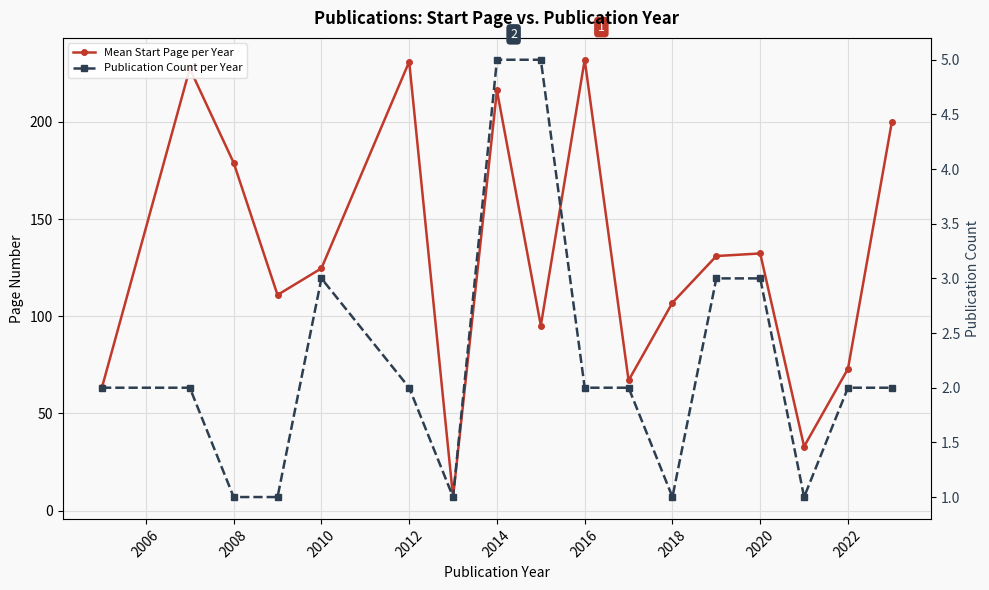

What position from the left is 2008?

3